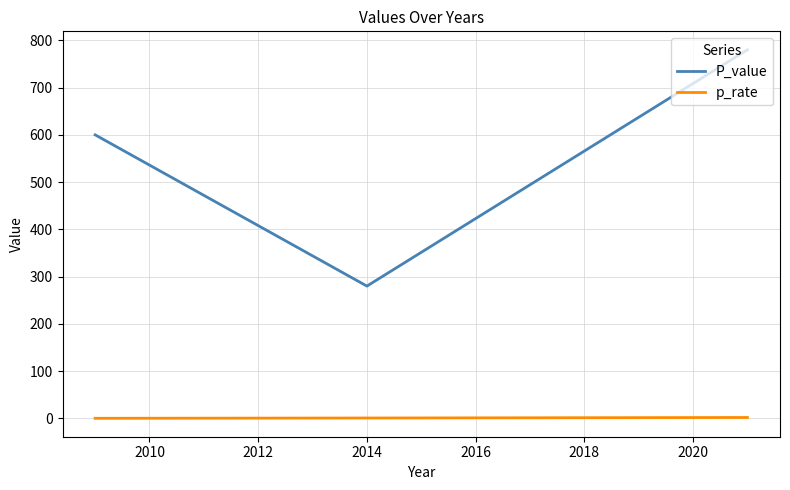

Which series has the largest total across all categories?

P_value